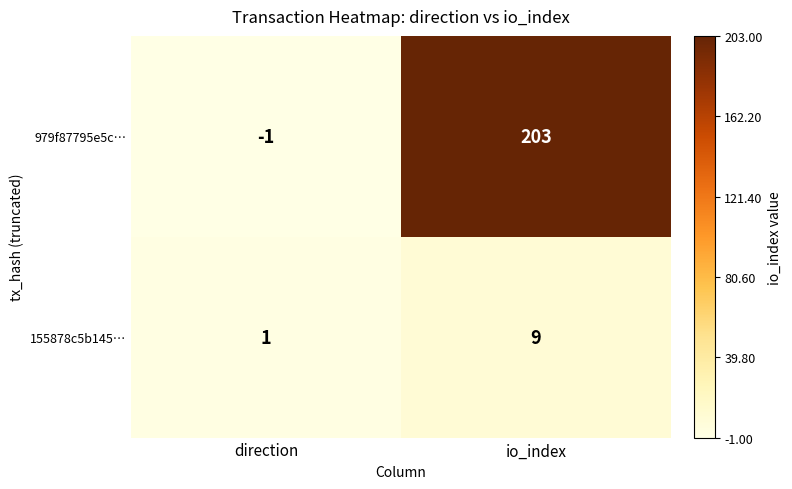

What is the sum of all 979f87795e5c… values?

202